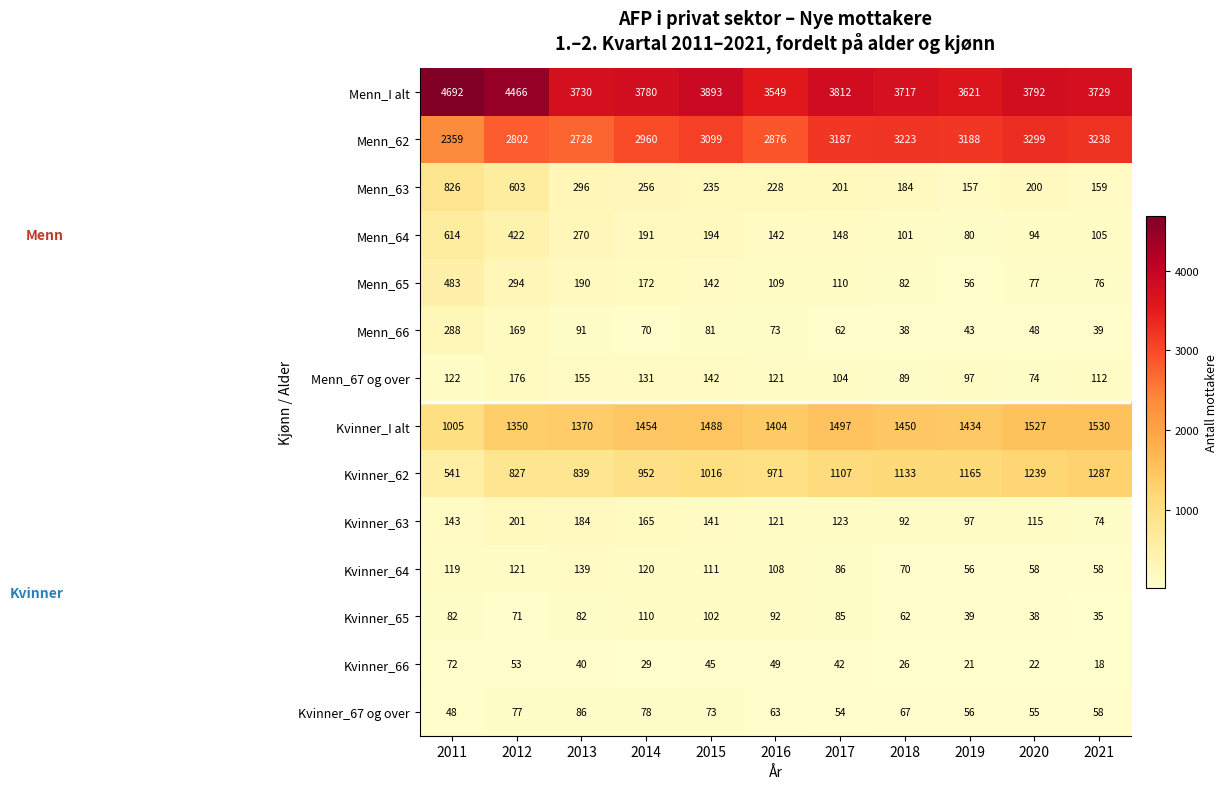

Read the Kvinner_65 value at 2017, to the nearest 5.

85